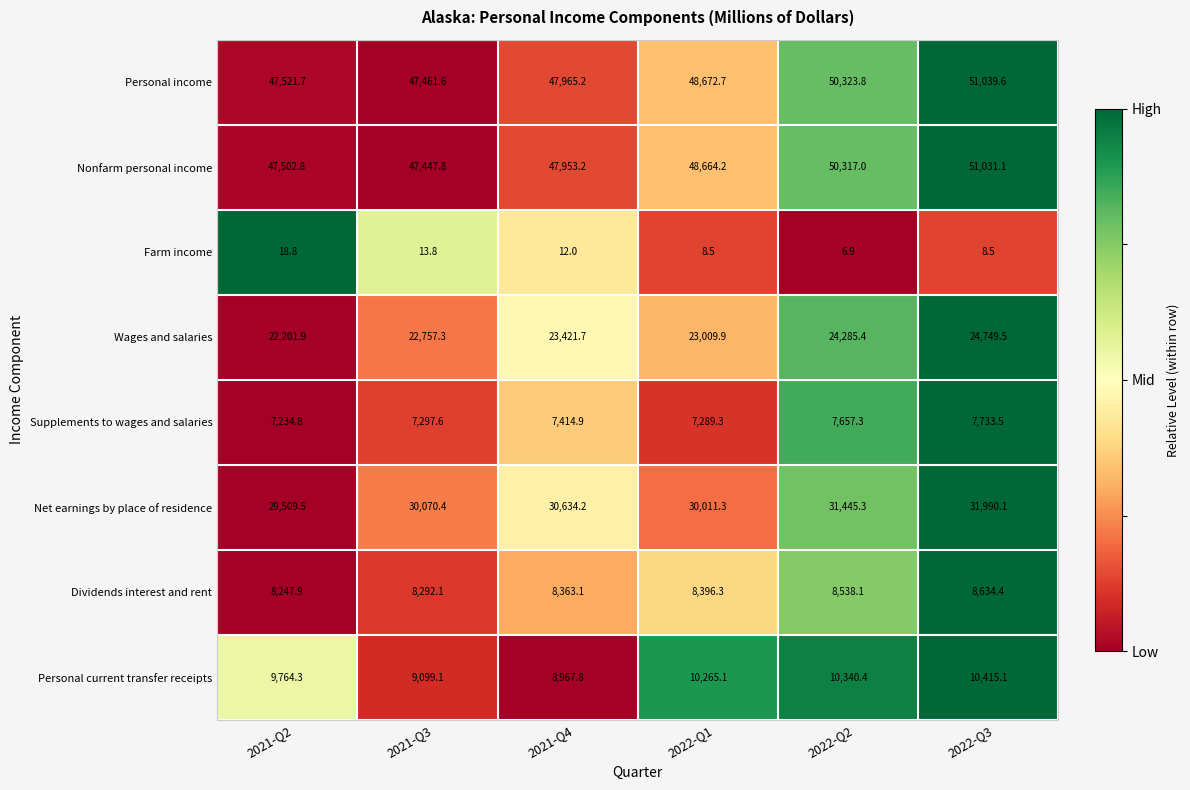

Which category has the lowest value in the Farm income series?

2022-Q2